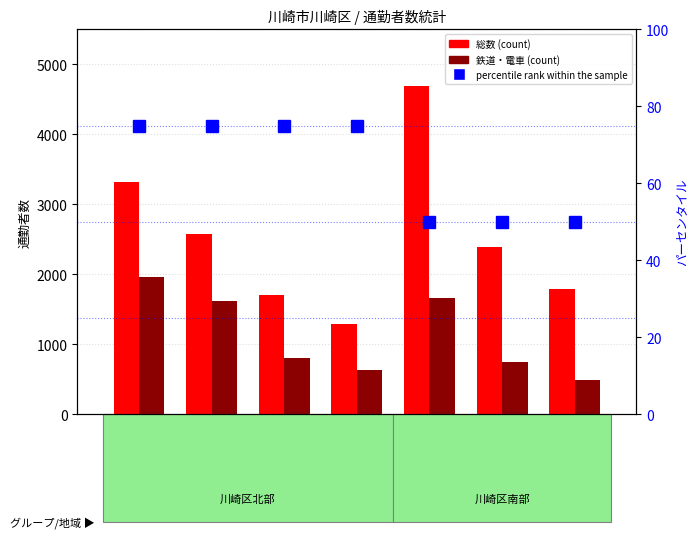

Reading left to right, extract all data points from this chart.

総数: 3318	2569	1704	1284	4693	2382	1785
鉄道・電車: 1958	1620	801	636	1666	743	480
percentile rank within the sample: 75	75	75	75	50	50	50